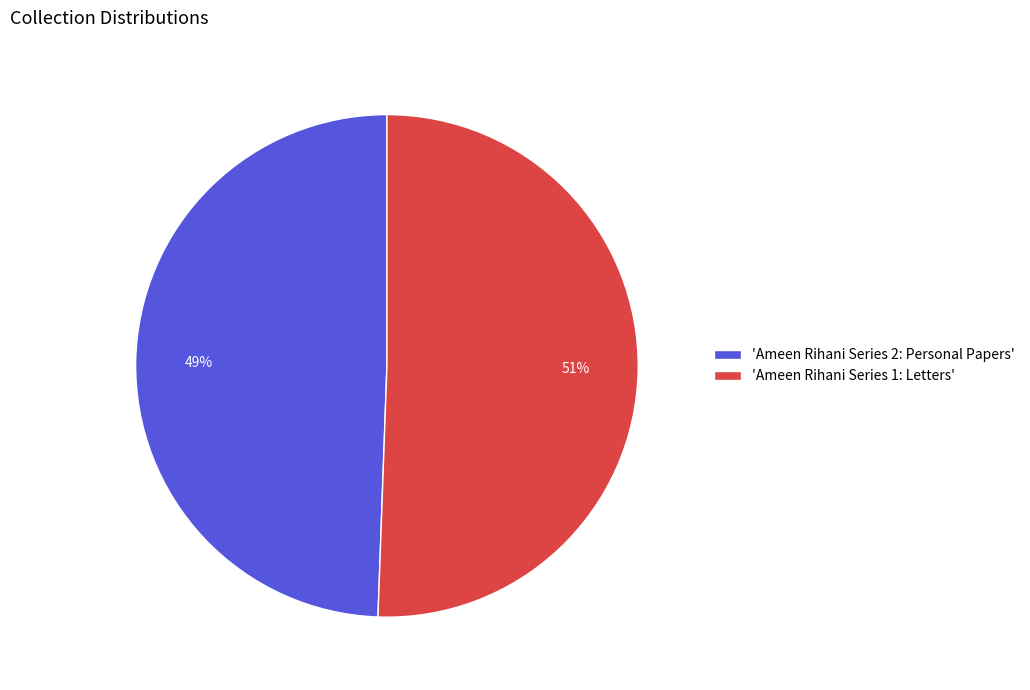

What is the smallest slice in the pie chart?

'Ameen Rihani Series 2: Personal Papers'